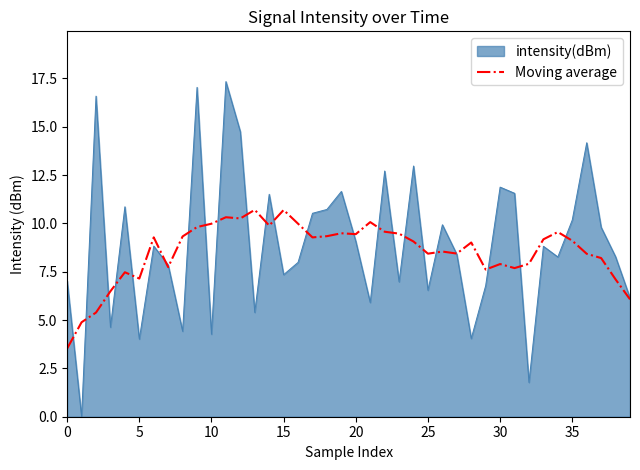

What is the maximum value shown in the chart?

17.3